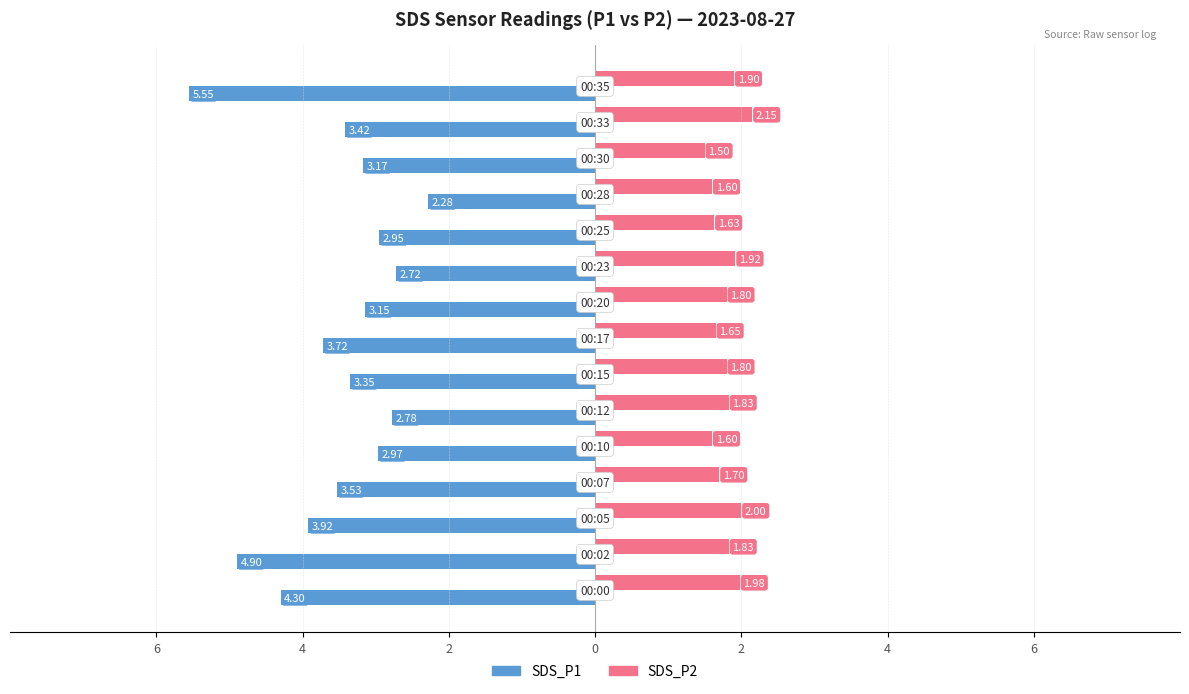

What is the label of the 14th bar from the right?

4